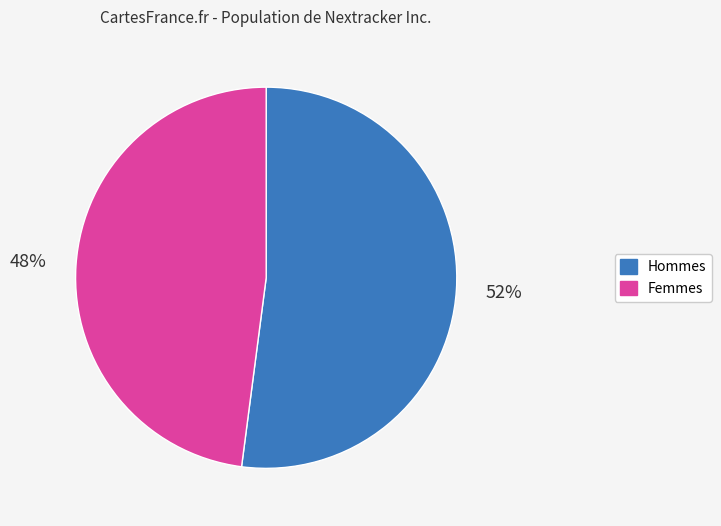

Count the number of slices in the pie.

2